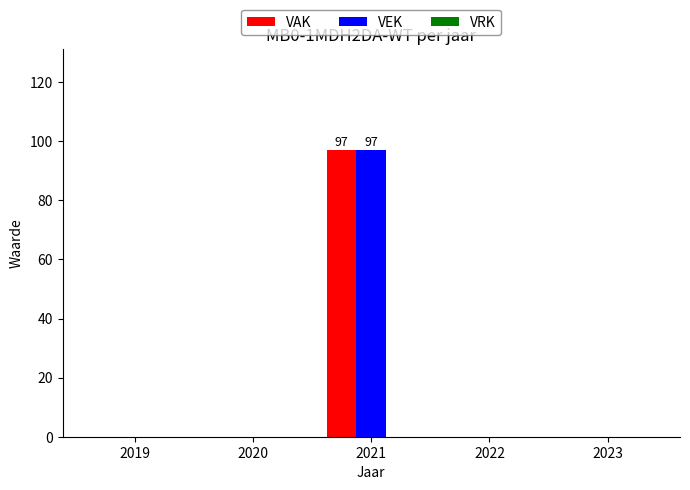

The value of VAK at 2021 is 171. True or false?

False